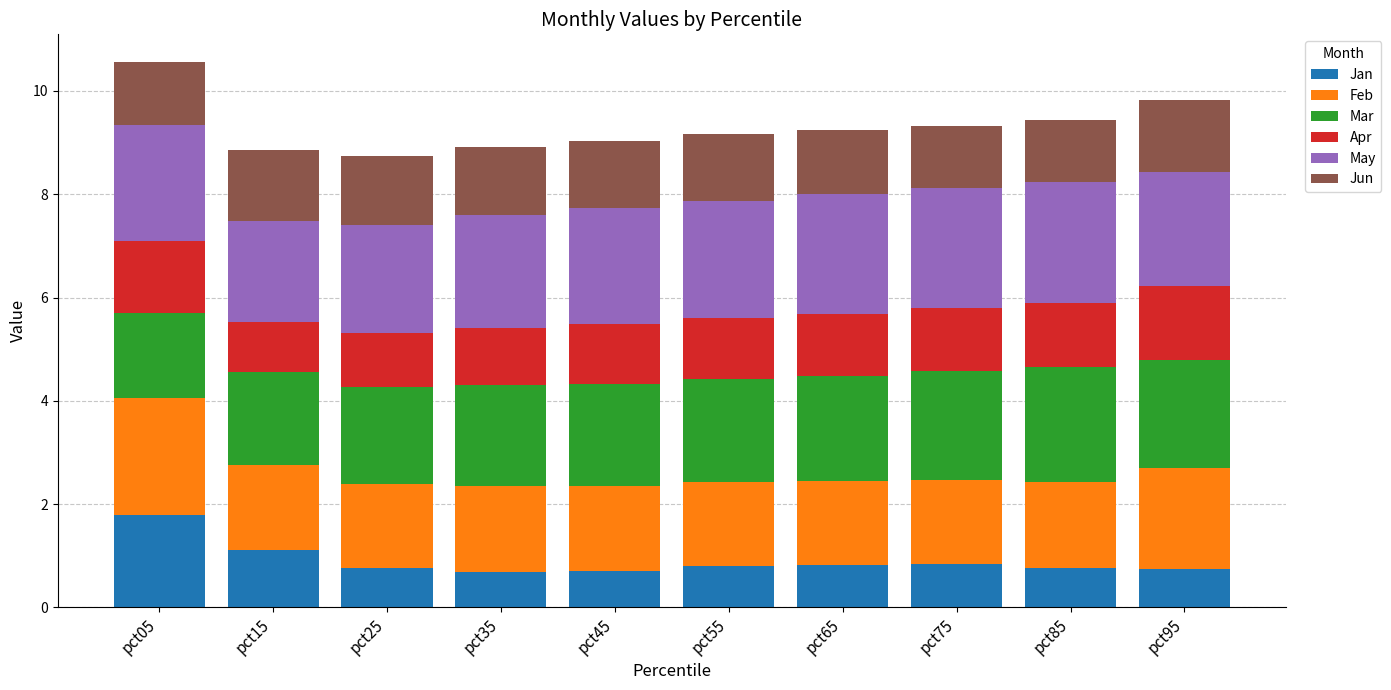

How many series are shown in this chart?

6